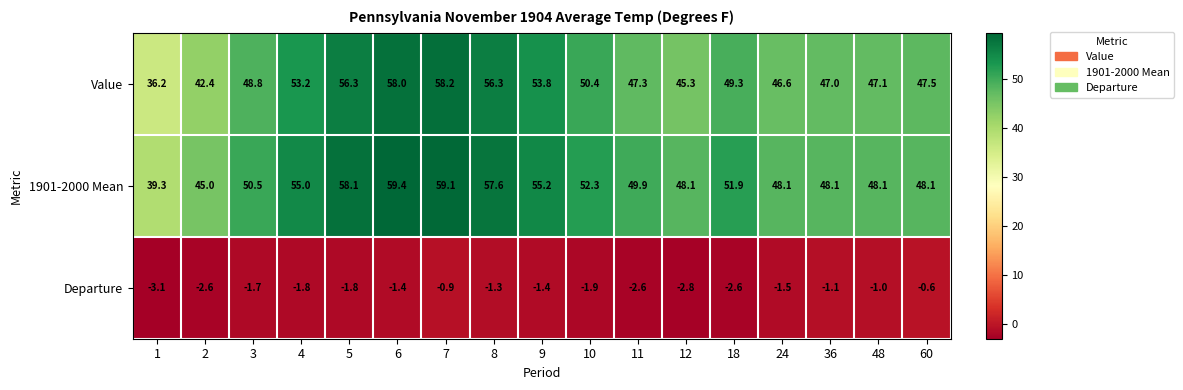

True or false: Departure has a value of -2.6 at 4.

False